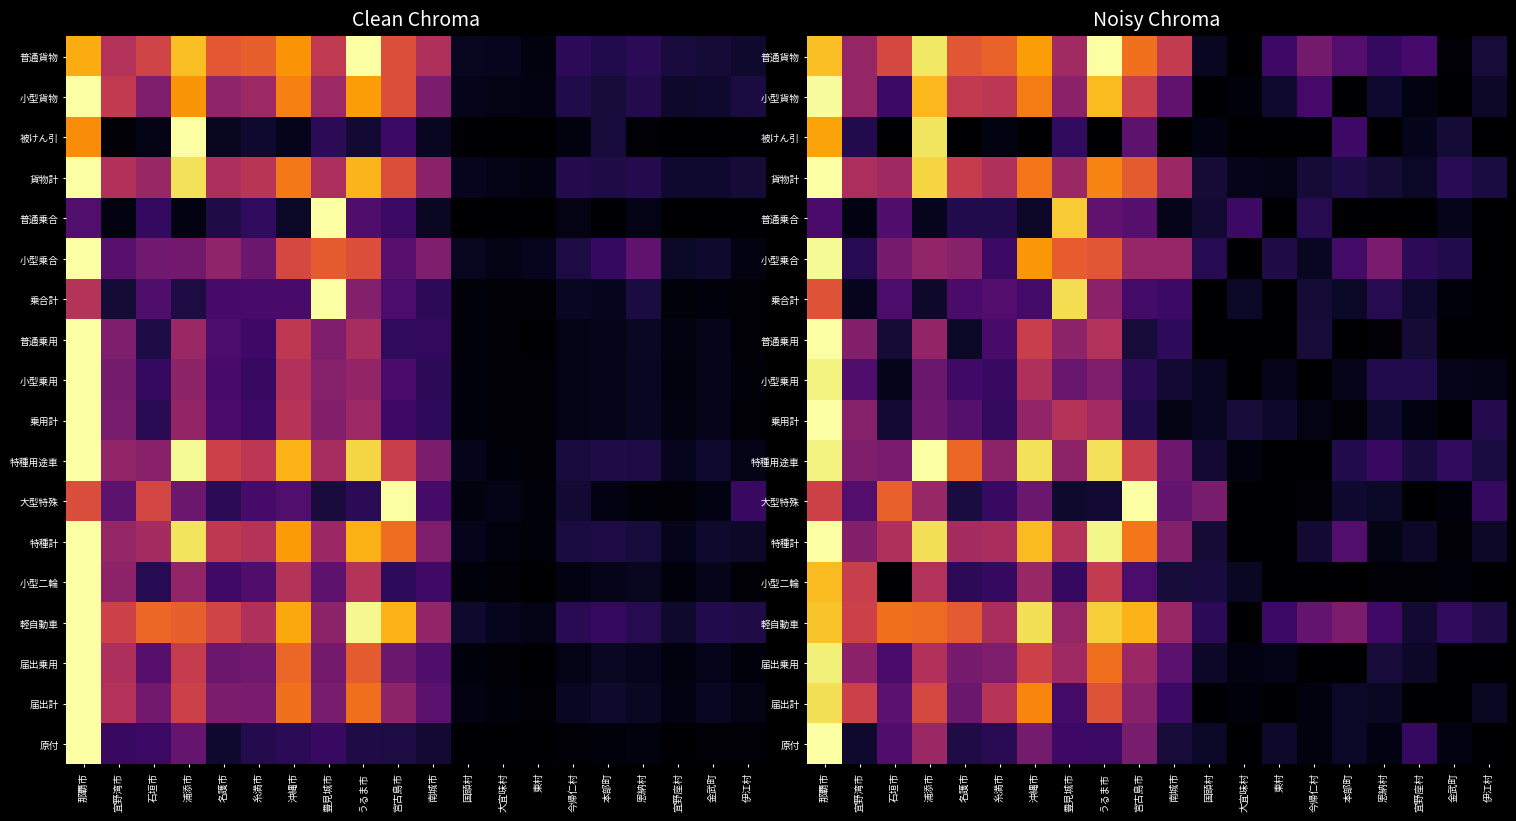

At how many categories does at least one series exceed 0?

20